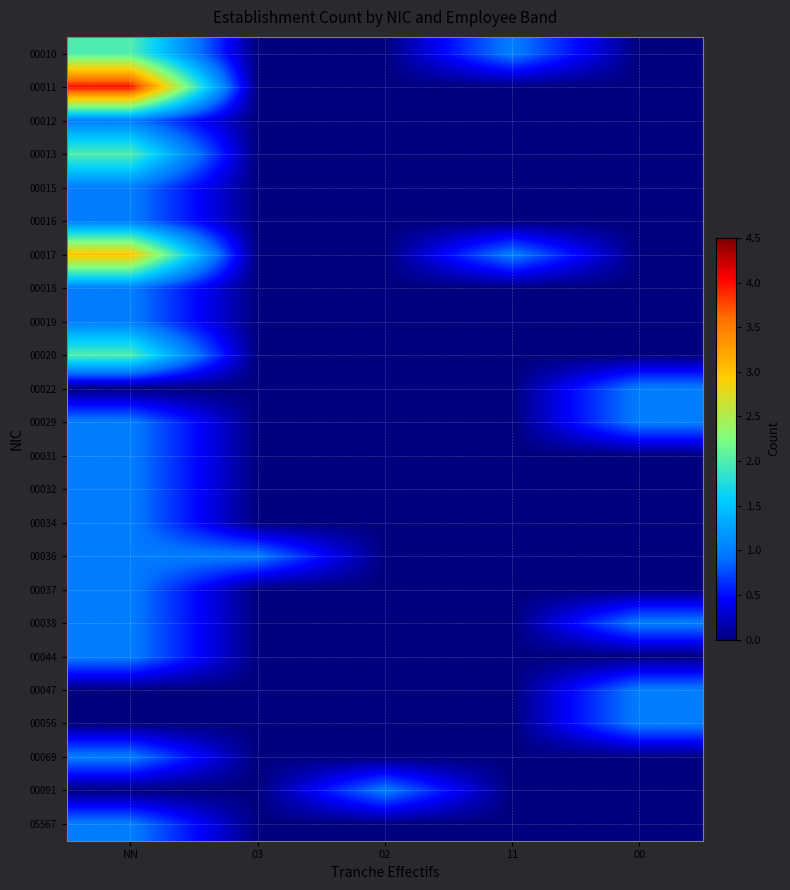

Reading left to right, extract all data points from this chart.

00010: NN=2	03=0	02=0	11=1	00=0
00011: NN=4	03=0	02=0	11=0	00=0
00012: NN=1	03=0	02=0	11=0	00=0
00013: NN=2	03=0	02=0	11=0	00=0
00015: NN=1	03=0	02=0	11=0	00=0
00016: NN=1	03=0	02=0	11=0	00=0
00017: NN=3	03=0	02=0	11=1	00=0
00018: NN=1	03=0	02=0	11=0	00=0
00019: NN=1	03=0	02=0	11=0	00=0
00020: NN=2	03=0	02=0	11=0	00=0
00022: NN=0	03=0	02=0	11=0	00=1
00029: NN=1	03=0	02=0	11=0	00=1
00031: NN=1	03=0	02=0	11=0	00=0
00032: NN=1	03=0	02=0	11=0	00=0
00034: NN=1	03=0	02=0	11=0	00=0
00036: NN=1	03=1	02=0	11=0	00=0
00037: NN=1	03=0	02=0	11=0	00=0
00038: NN=1	03=0	02=0	11=0	00=1
00044: NN=1	03=0	02=0	11=0	00=0
00047: NN=0	03=0	02=0	11=0	00=1
00056: NN=0	03=0	02=0	11=0	00=1
00069: NN=1	03=0	02=0	11=0	00=0
00091: NN=0	03=0	02=1	11=0	00=0
05567: NN=1	03=0	02=0	11=0	00=0